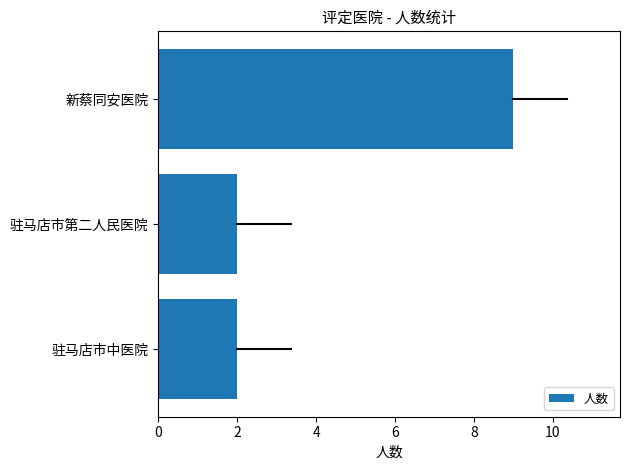

Count the values in the range 2 to 9.

3